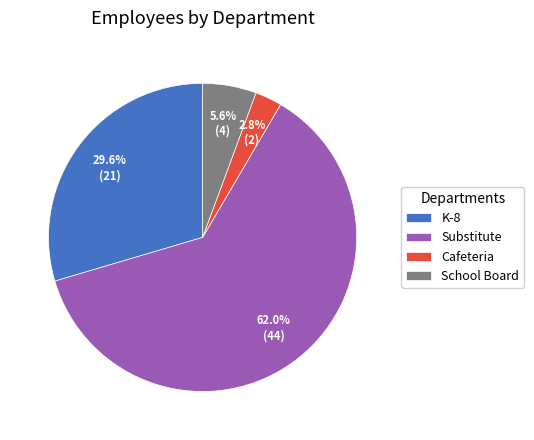

Is the sum of Substitute and K-8 greater than half?

Yes